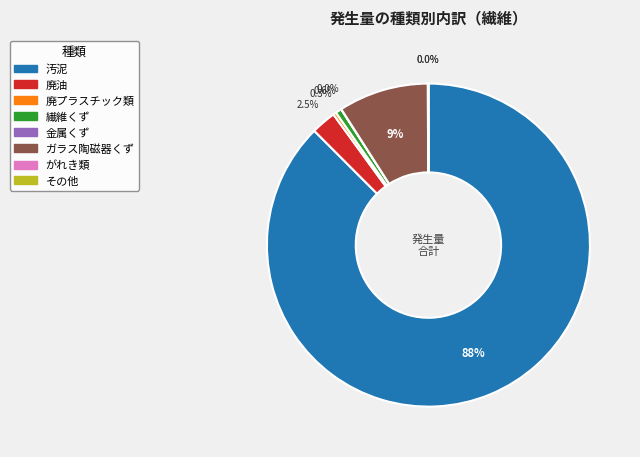

Which slice is the largest?

汚泥